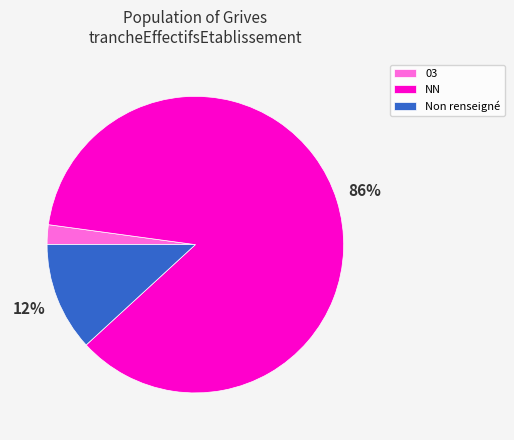

How many segments does this pie chart have?

3